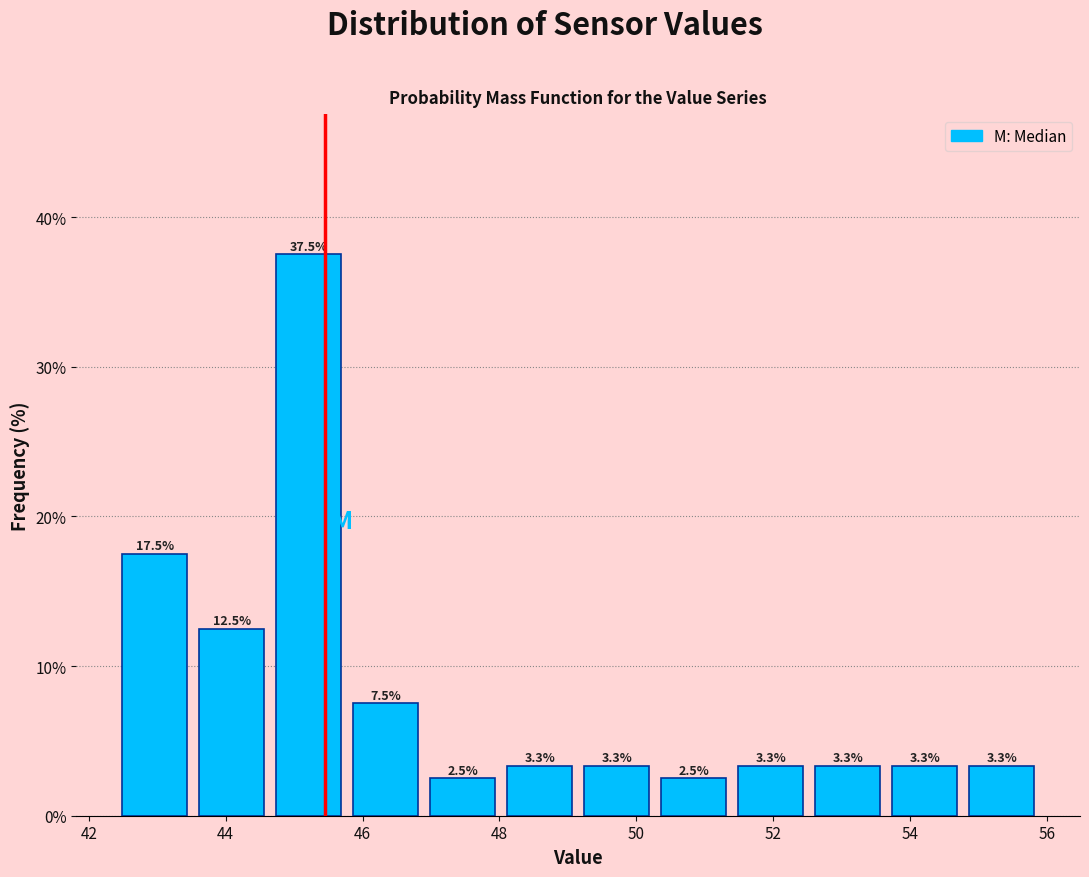

What is the height of the bar covering 52.6 to 53.6 on the x-axis? The bar edges are not printed on the chart, so give them approximately, as read against the axis.

3.3